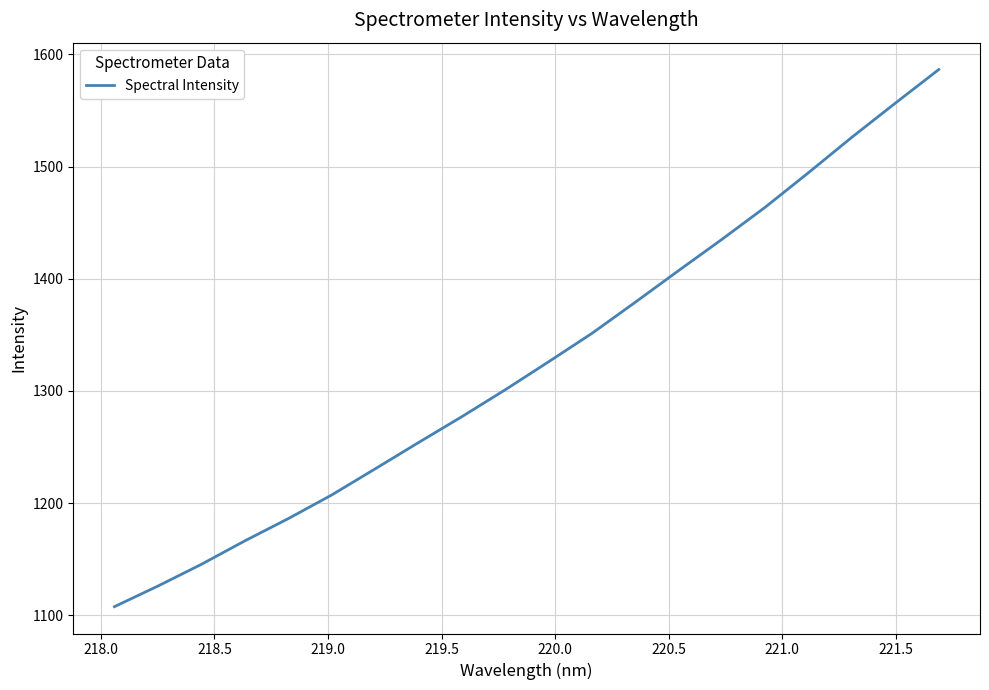

How many lines are shown in the chart?

1